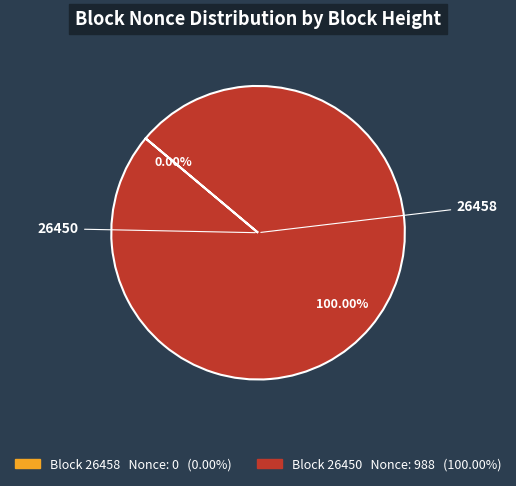

Which category has the biggest portion of the pie?

26450